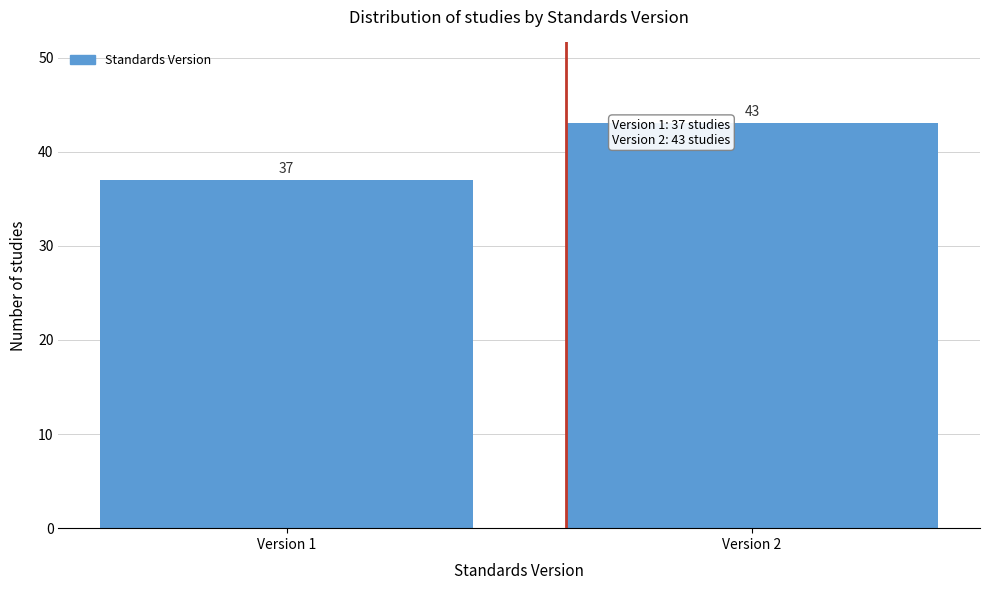

Reading left to right, transcribe all the data shown in this chart.

Version 1=37	Version 2=43